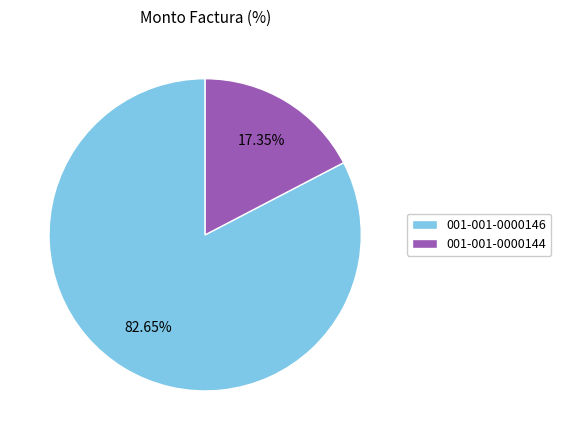

True or false: 001-001-0000144 accounts for 17% of the total.

True